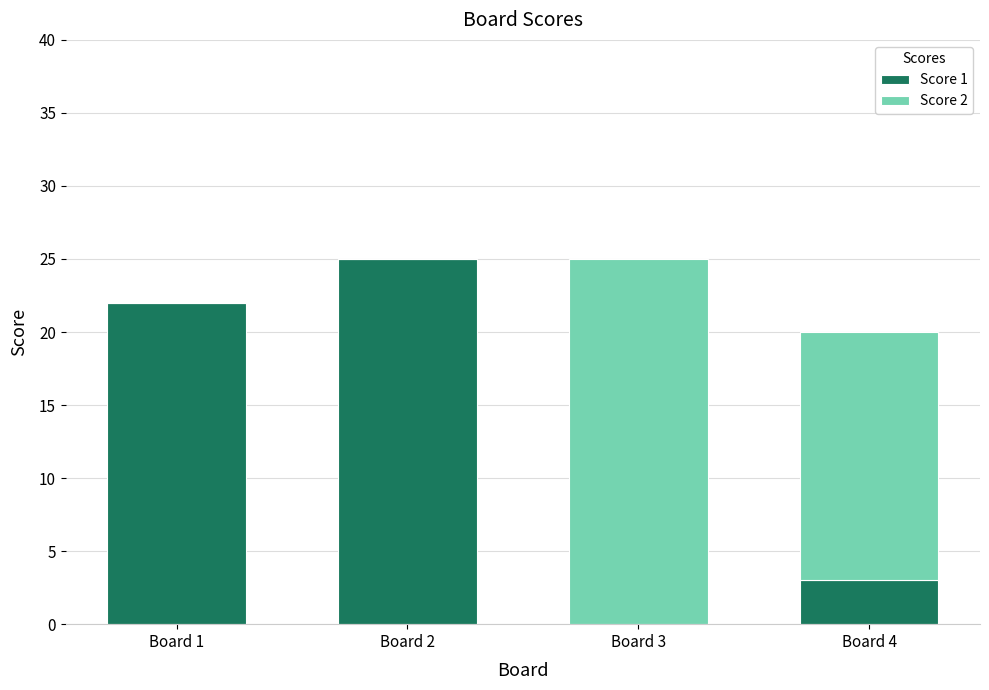

What is the total value across all series at Board 1?

22